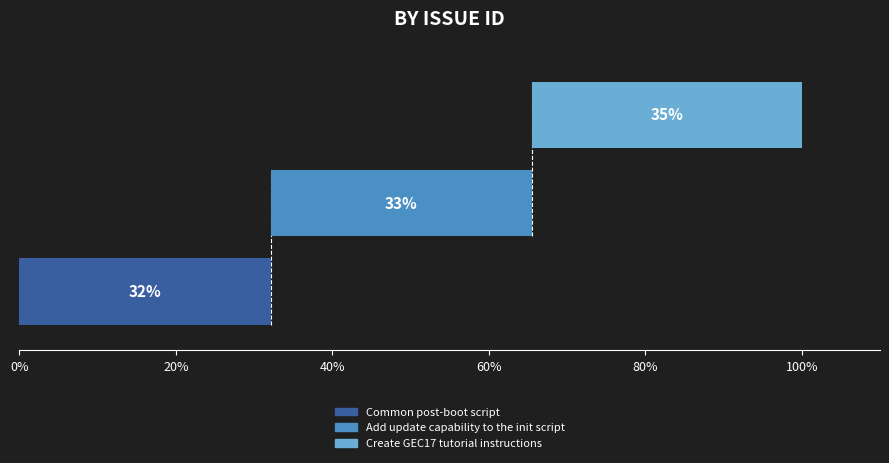

Rank the categories by value from highest to lowest.

Create GEC17 tutorial instructions, Add update capability to the init script, Common post-boot script